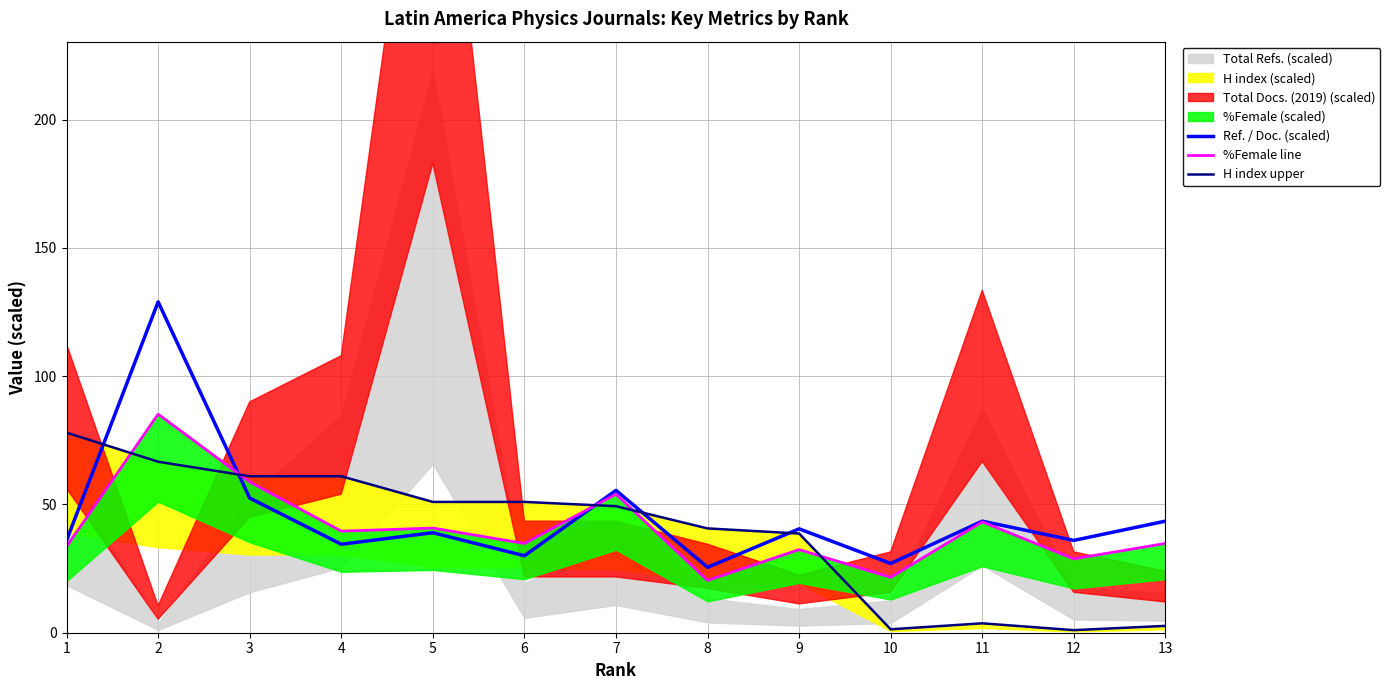

Rank the series at 12 from lowest to highest value.

H index upper, %Female line, Ref. / Doc. (scaled)